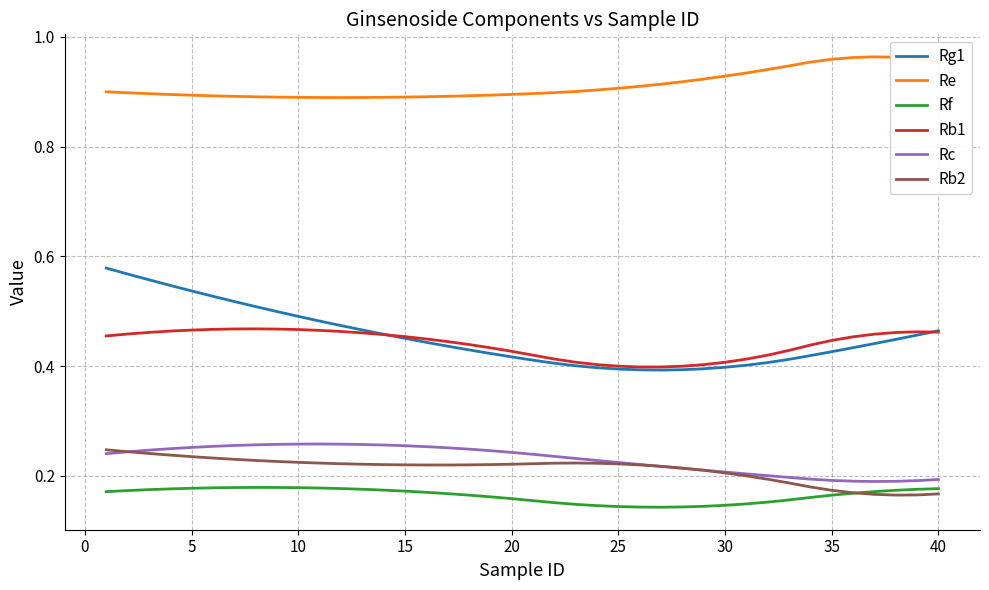

How many lines are shown in the chart?

6